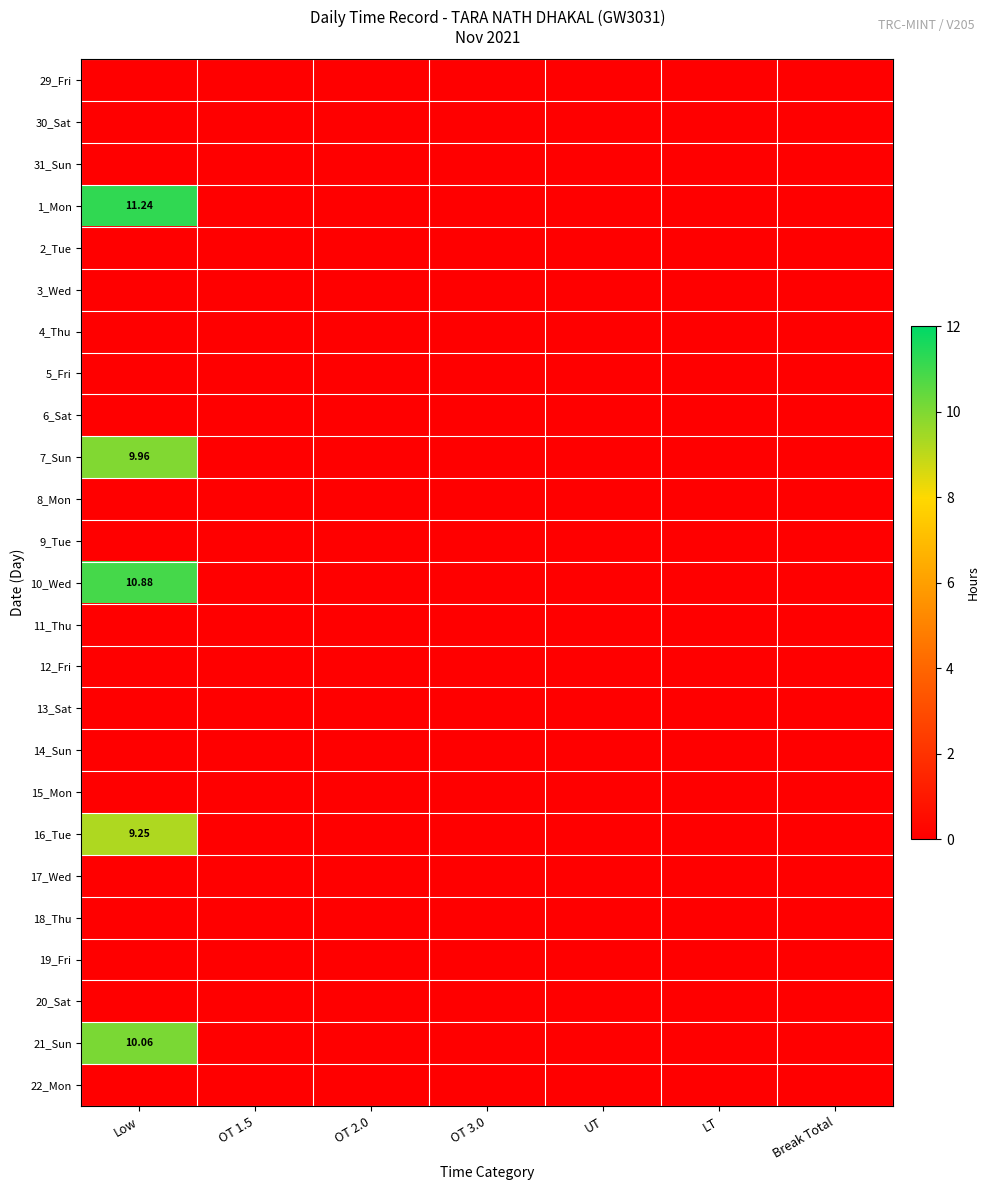

List the series in order of their peak value, lowest first.

29_Fri, 30_Sat, 31_Sun, 2_Tue, 3_Wed, 4_Thu, 5_Fri, 6_Sat, 8_Mon, 9_Tue, 11_Thu, 12_Fri, 13_Sat, 14_Sun, 15_Mon, 17_Wed, 18_Thu, 19_Fri, 20_Sat, 22_Mon, 16_Tue, 7_Sun, 21_Sun, 10_Wed, 1_Mon